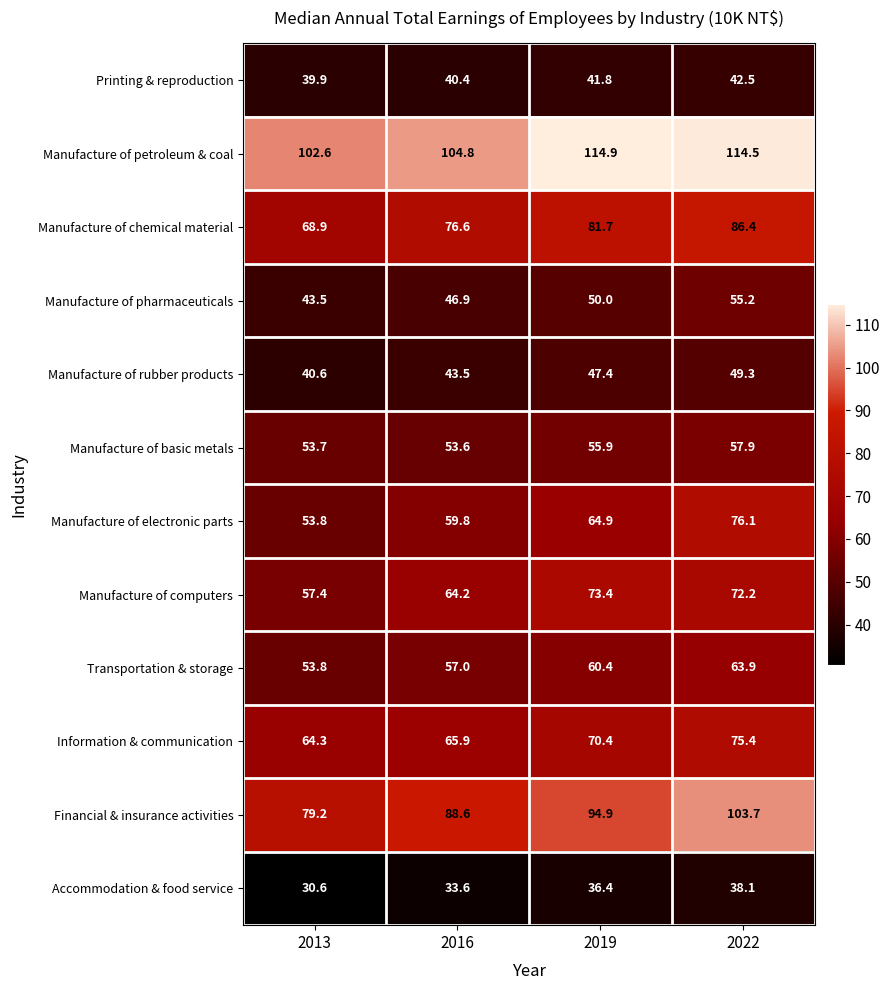

Rank the categories by Accommodation & food service value from highest to lowest.

2022, 2019, 2016, 2013